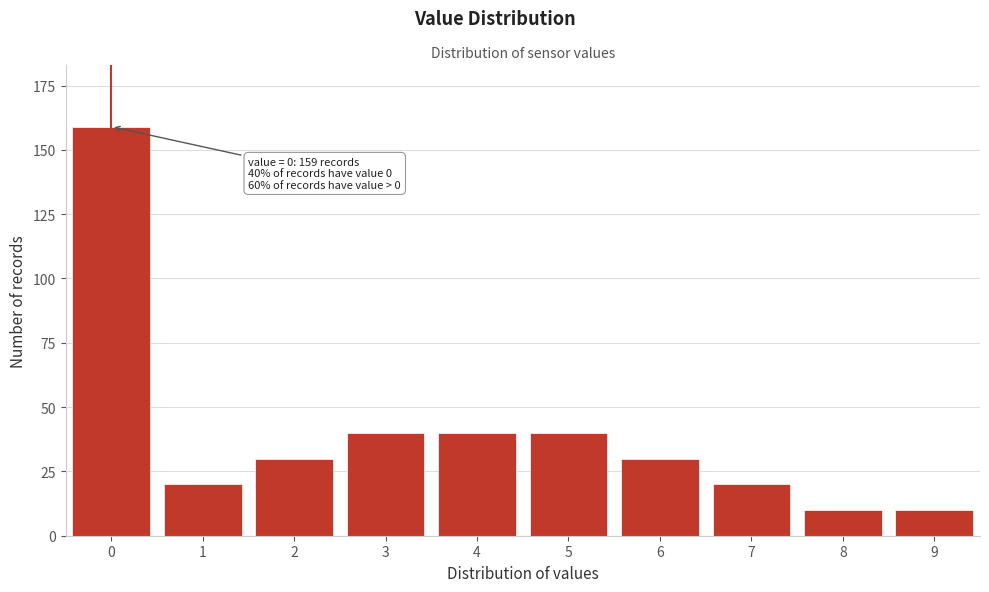

Reading left to right, transcribe all the data shown in this chart.

159	20	30	40	40	40	30	20	10	10